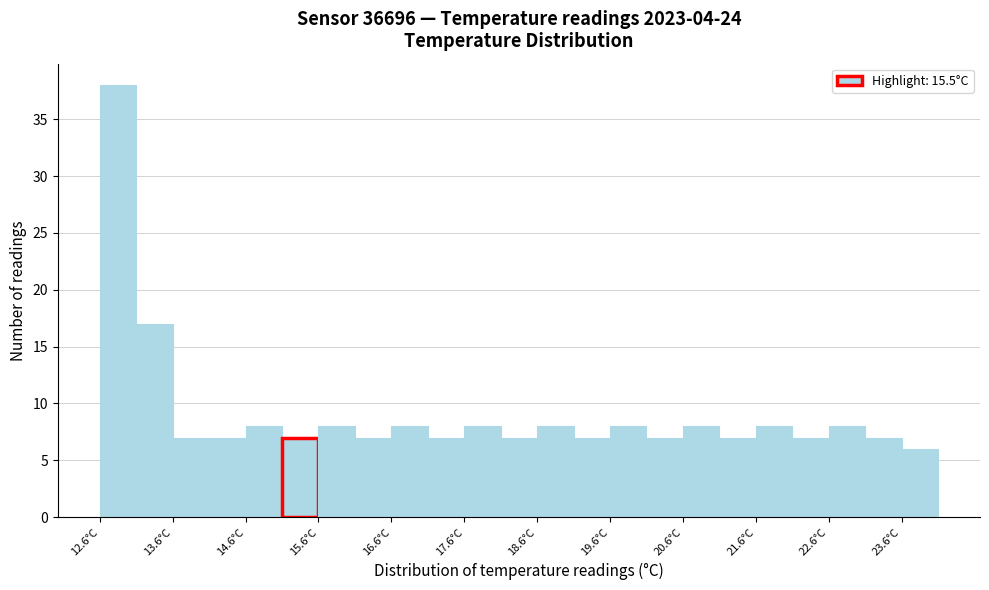

Reading left to right, transcribe this chart: for each bar, give the range it covers on the x-axis and its height. The values are not printed on the chart, so give them approximately, as read against the axis.

12.6 to 13.1: 38
13.1 to 13.6: 17
13.6 to 14.1: 7
14.1 to 14.6: 7
14.6 to 15.1: 8
15.1 to 15.6: 7
15.6 to 16.1: 8
16.1 to 16.6: 7
16.6 to 17.1: 8
17.1 to 17.6: 7
17.6 to 18.1: 8
18.1 to 18.6: 7
18.6 to 19.1: 8
19.1 to 19.6: 7
19.6 to 20.1: 8
20.1 to 20.6: 7
20.6 to 21.1: 8
21.1 to 21.6: 7
21.6 to 22.1: 8
22.1 to 22.6: 7
22.6 to 23.1: 8
23.1 to 23.6: 7
23.6 to 24.1: 6